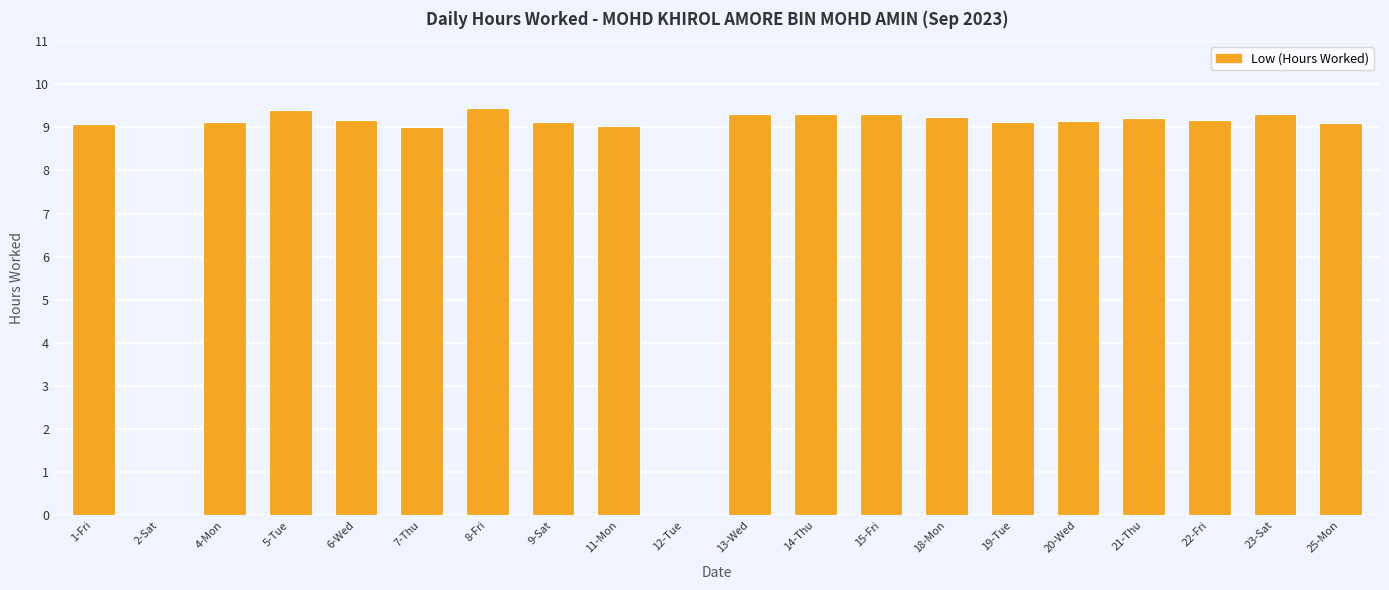

Is it true that the value at 13-Wed is 14.3?

False